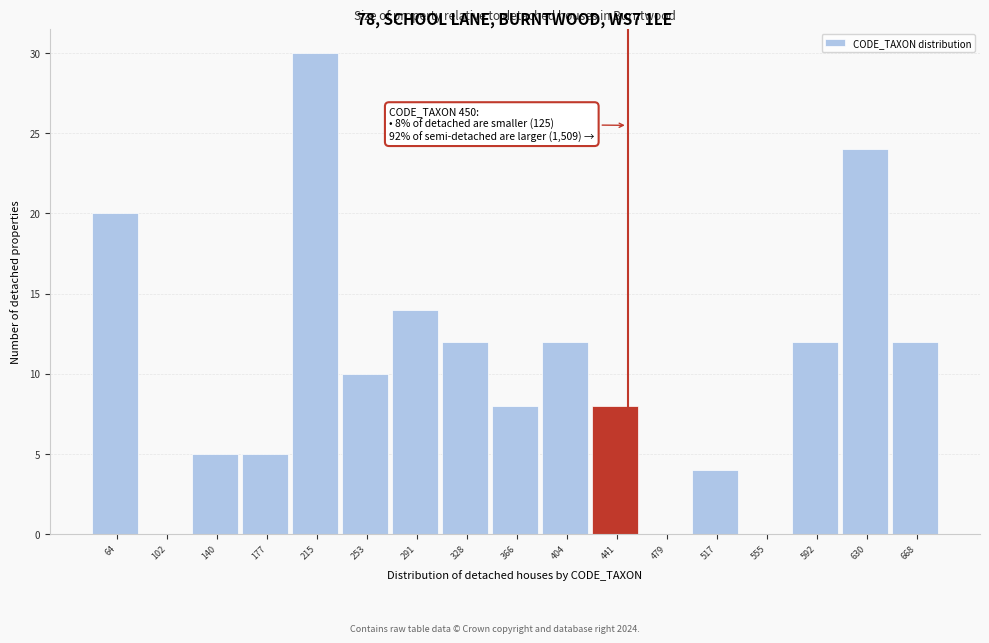

Over which range of the x-axis is the bar tallest?

195 to 235